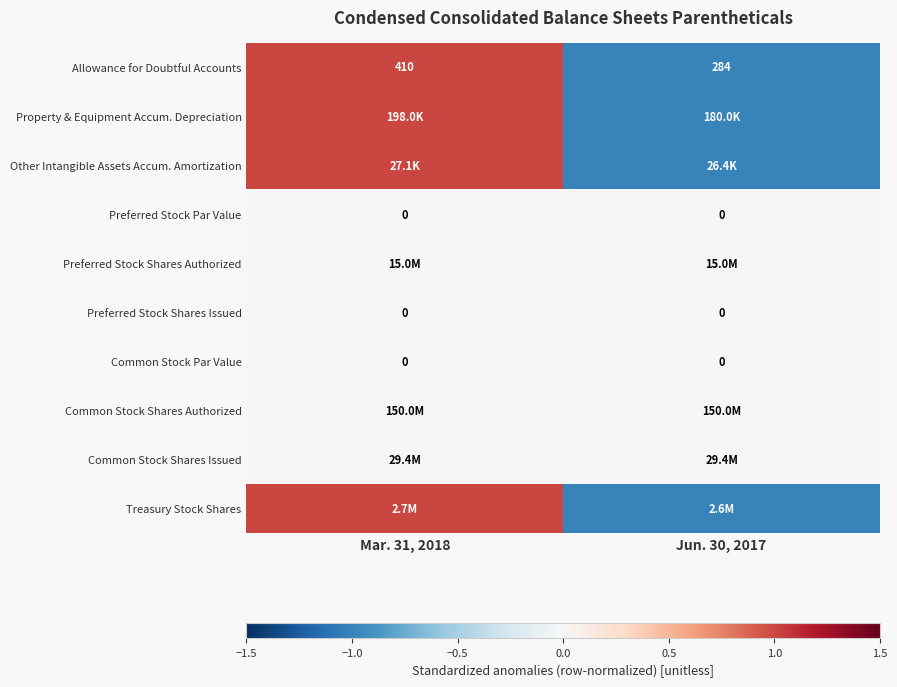

How many values in row_0 are above zero?

1